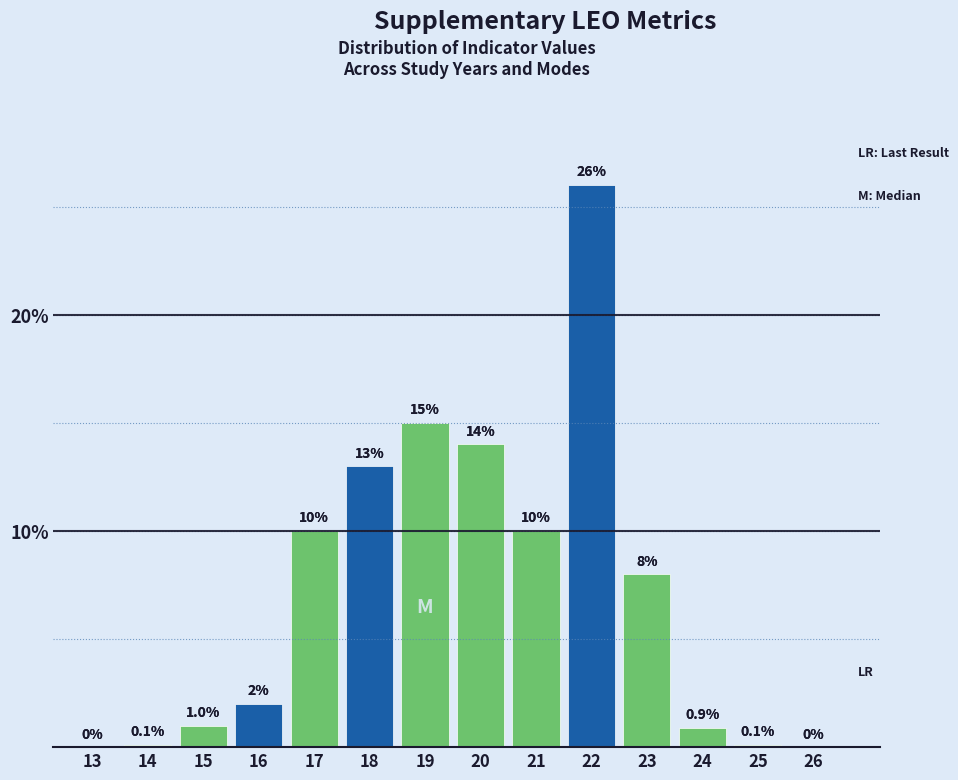

Reading left to right, extract all data points from this chart.

13=0.0	14=0.1	15=1.0	16=2.0	17=10.0	18=13.0	19=15.0	20=14.0	21=10.0	22=26.0	23=8.0	24=0.9	25=0.1	26=0.0